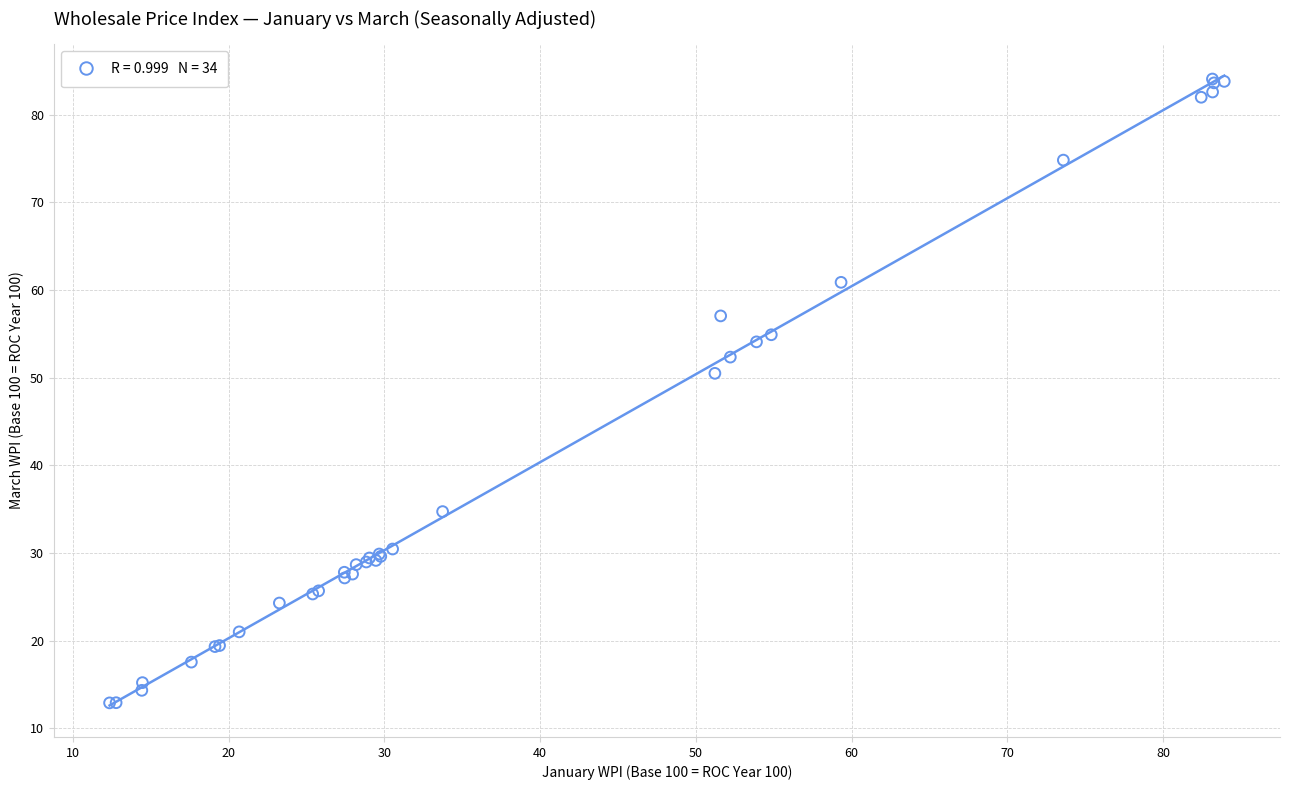

What Y value in the scatter plot is closest to 48?

50.5